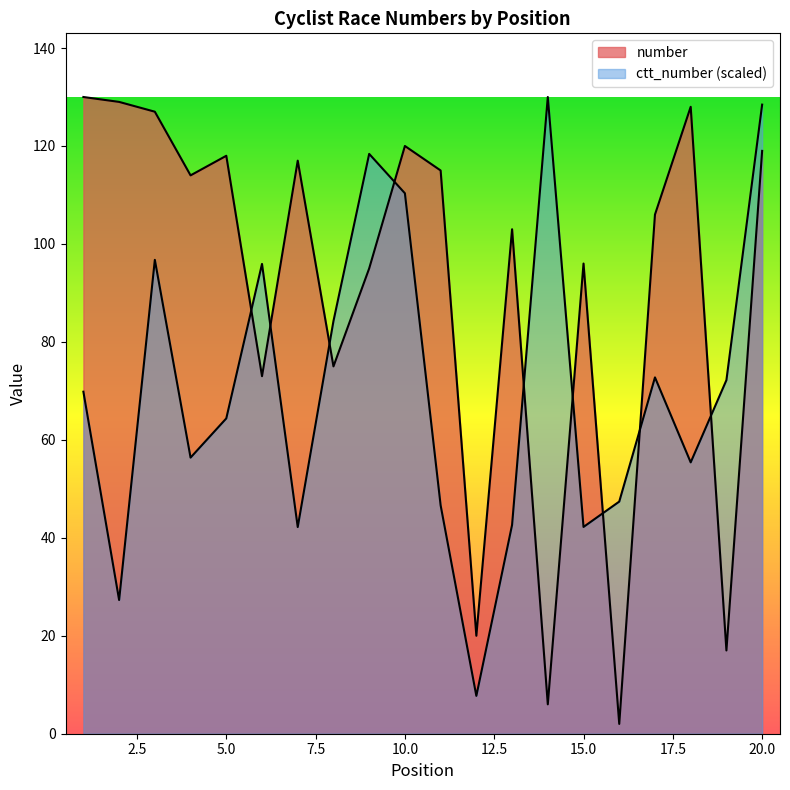

What is the smallest value displayed?

2.0